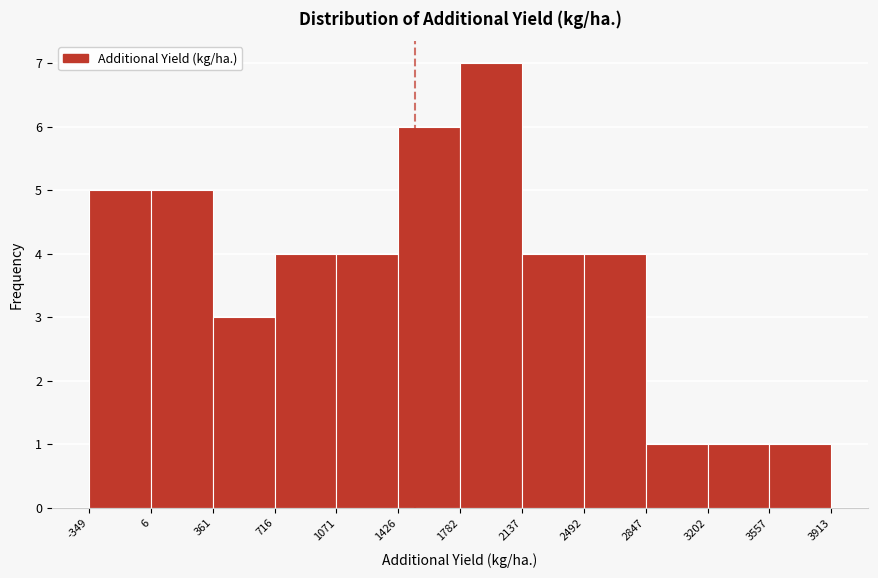

Reading left to right, list every bar in this chart as the range it spans on the x-axis followed by its height. The values are not printed on the chart, so give them approximately, as read against the axis.

-349 to 6: 5
6 to 361: 5
361 to 716: 3
716 to 1071: 4
1071 to 1426: 4
1426 to 1782: 6
1782 to 2137: 7
2137 to 2492: 4
2492 to 2847: 4
2847 to 3202: 1
3202 to 3557: 1
3557 to 3913: 1